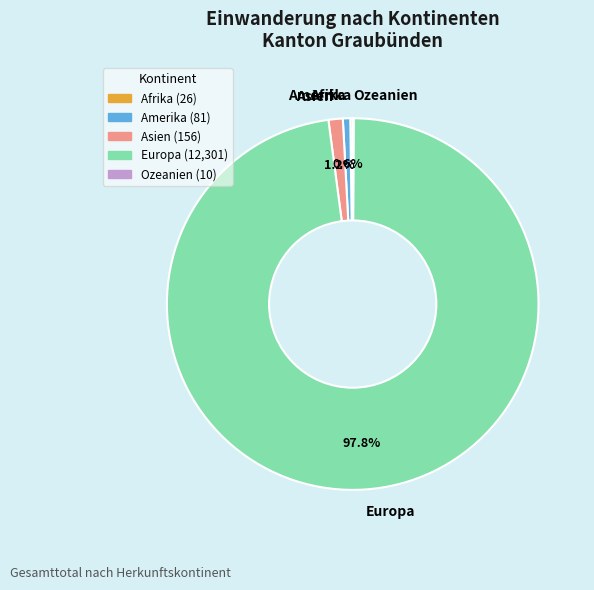

True or false: Europa accounts for 87% of the total.

False